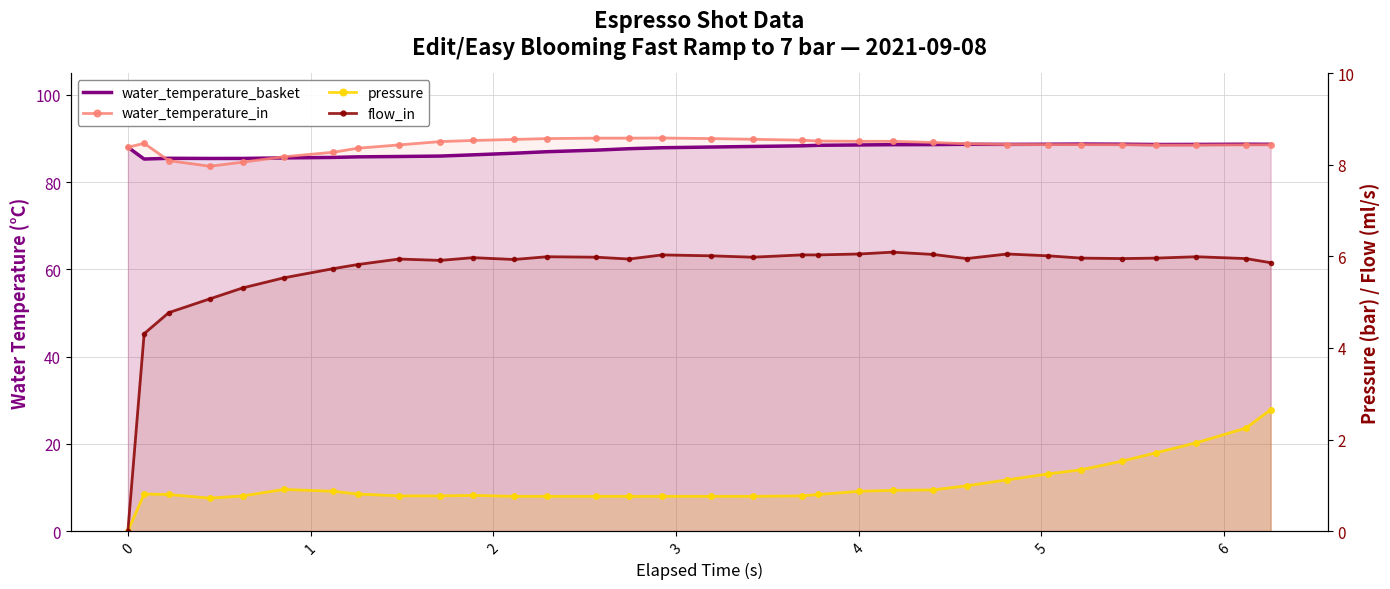

What is the difference between the second highest and minimum values in the water_temperature_basket series?

3.4